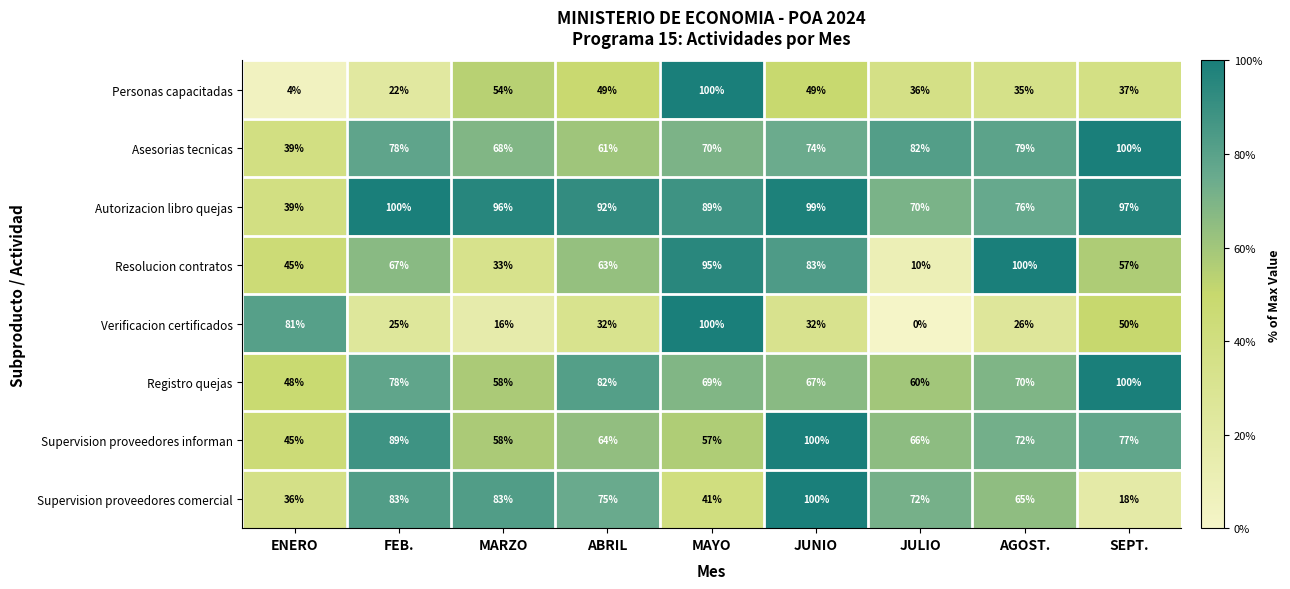

Between ENERO and ABRIL, which series saw the biggest shift?

Autorizacion libro quejas